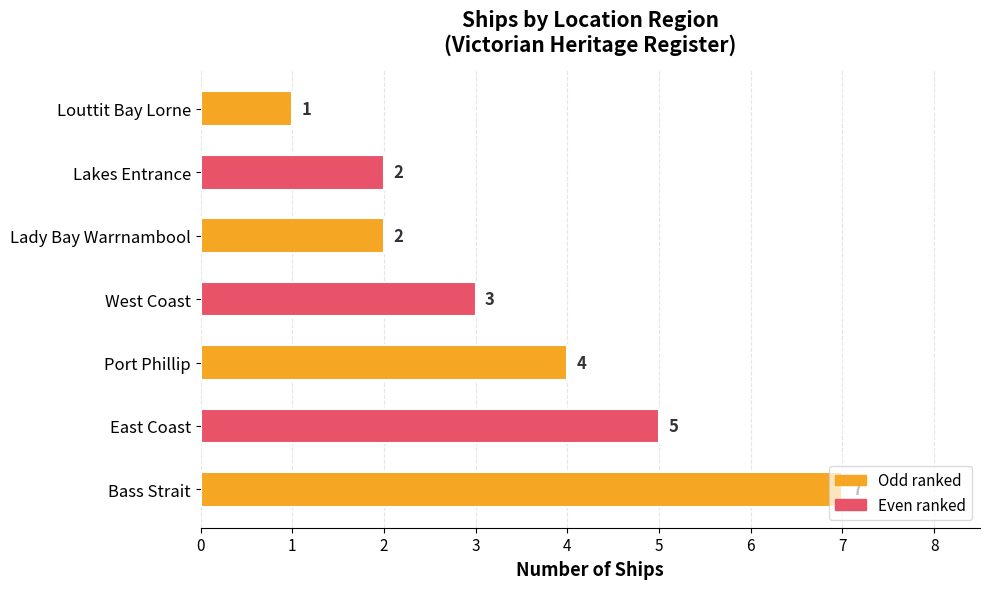

How many values are between 2 and 5?

5